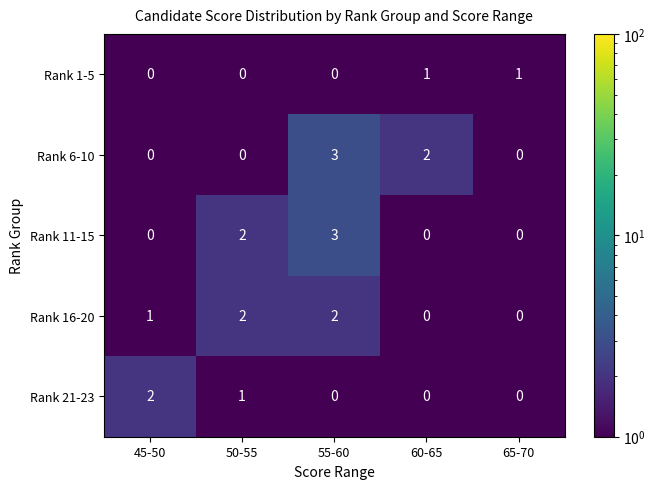

How many Rank 11-15 values are between 0 and 2?

4